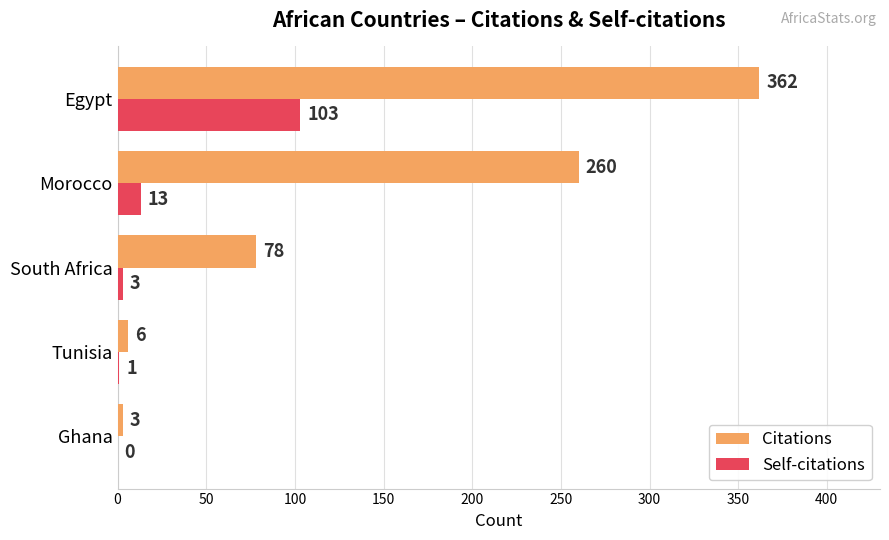

Between Ghana and Egypt, which series saw the biggest shift?

Citations